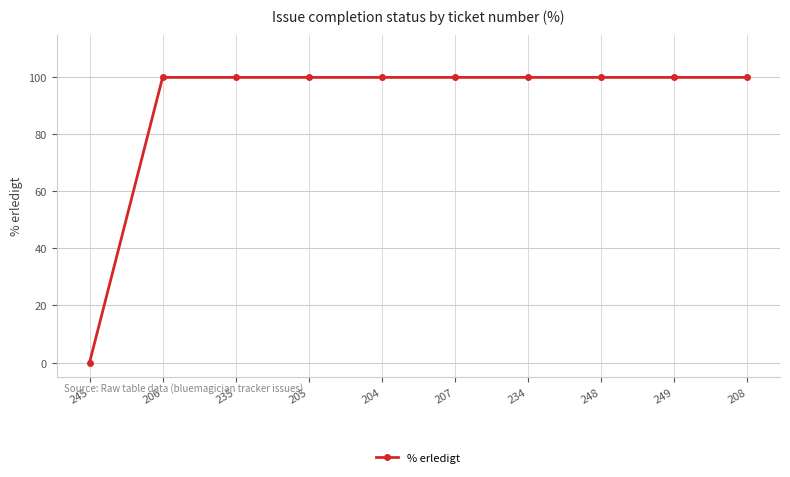

The value at 234 is 100. True or false?

True